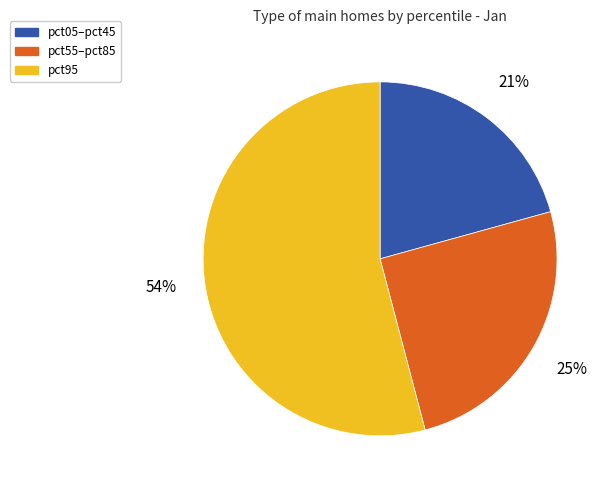

To the nearest percent, what is the average slice percentage?

33%